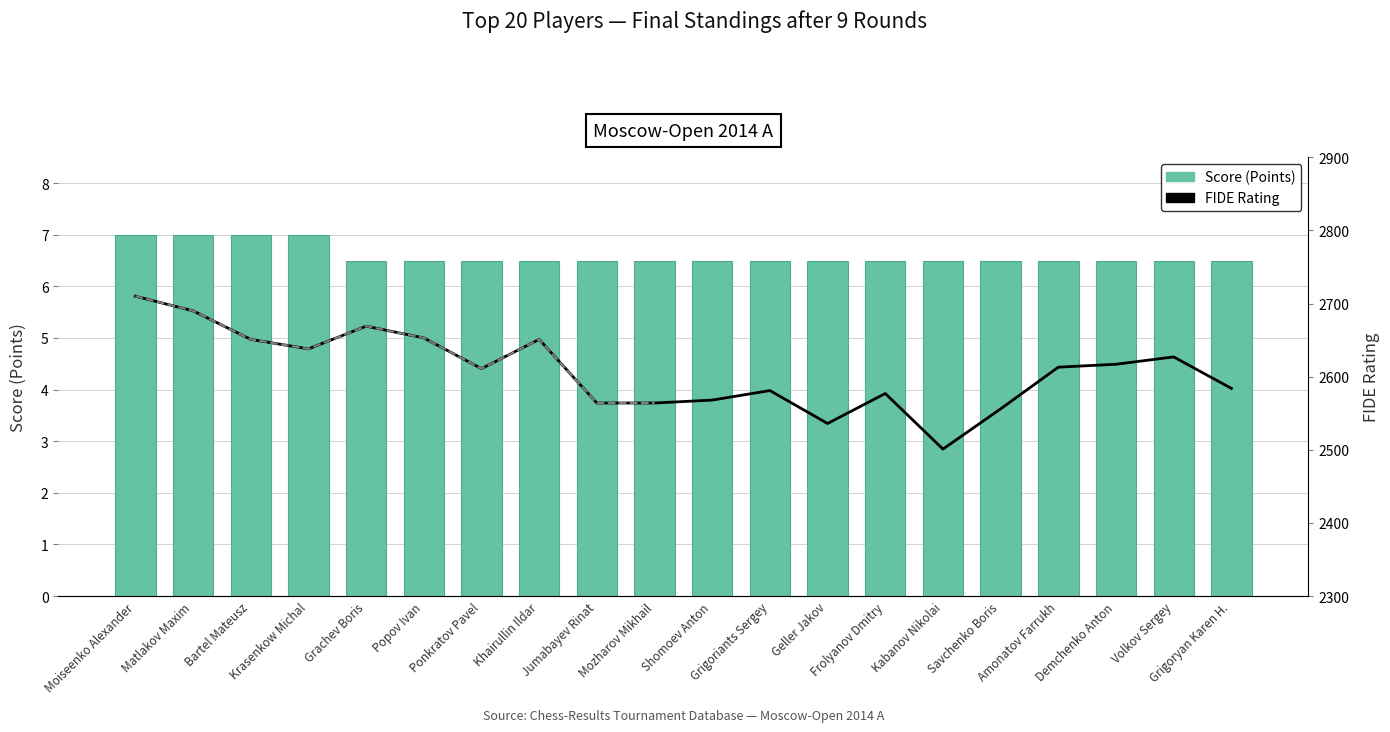

Which has a higher value, Grigoryan Karen H. or Kabanov Nikolai?

Grigoryan Karen H.